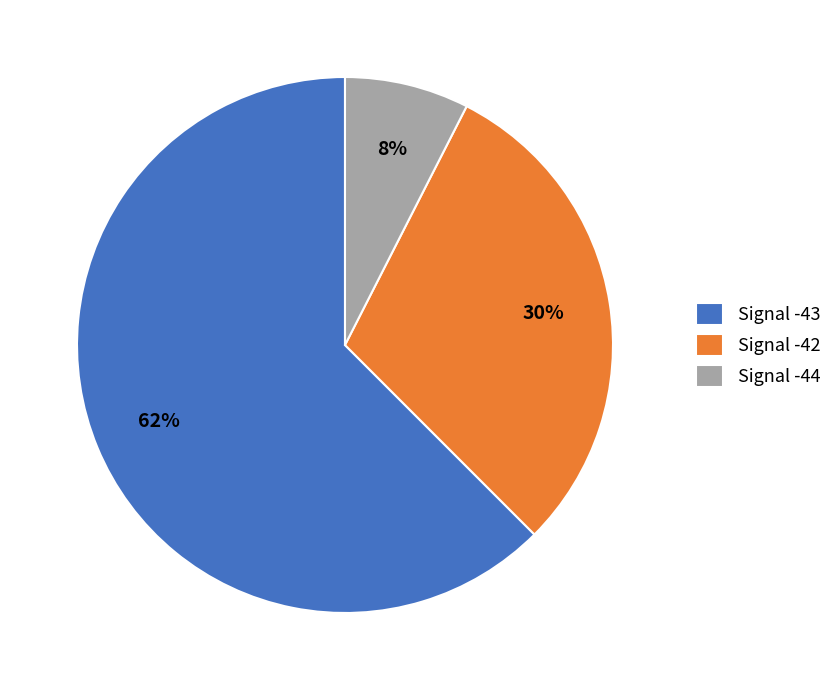

Which has a higher value, Signal -43 or Signal -44?

Signal -43